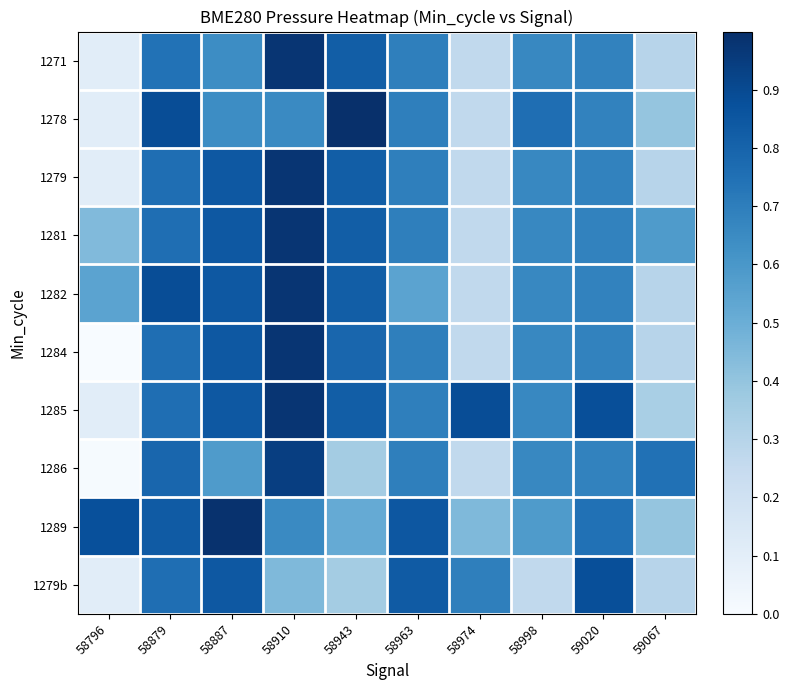

What is the approximate value of 1289 at 58887?

1.0